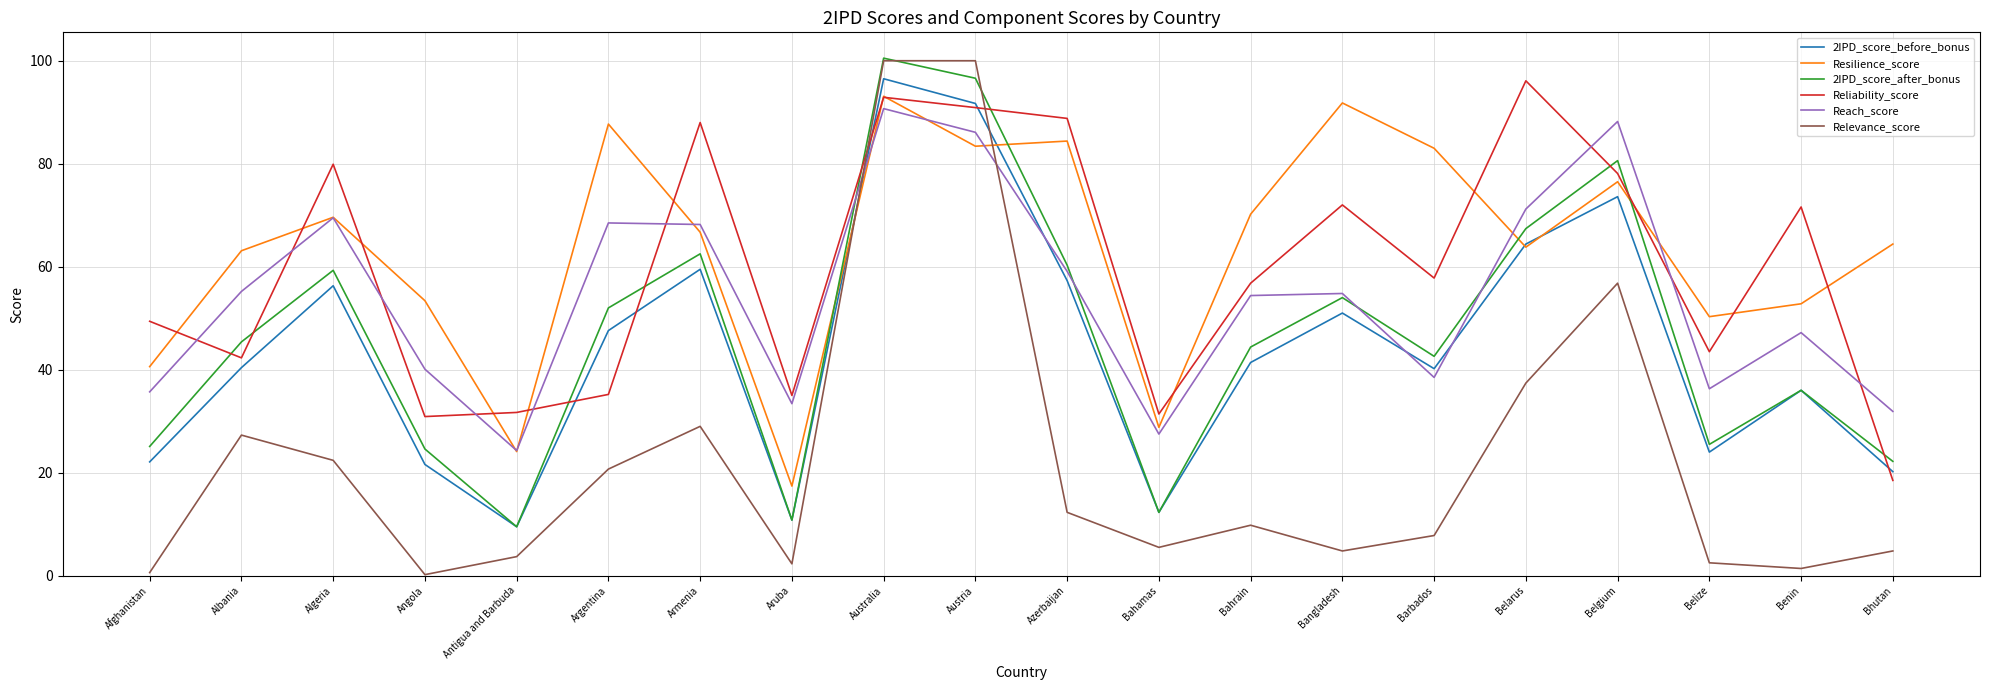

Which series has the largest range (max minus min)?

Relevance_score